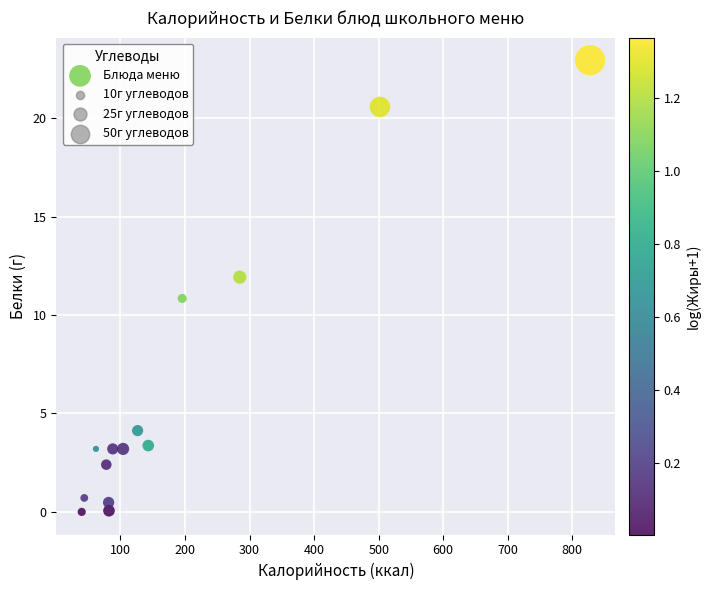

What is the range of X values (max minus min)?

787.6